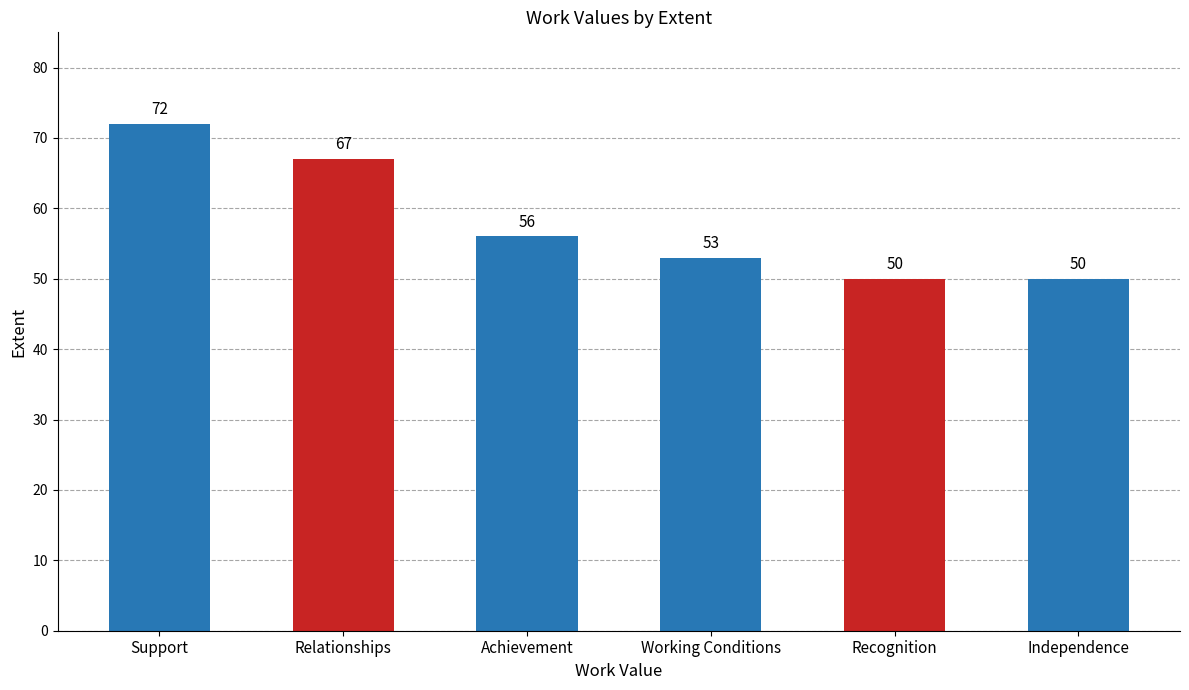

What is the difference between the values at Relationships and Support?

5